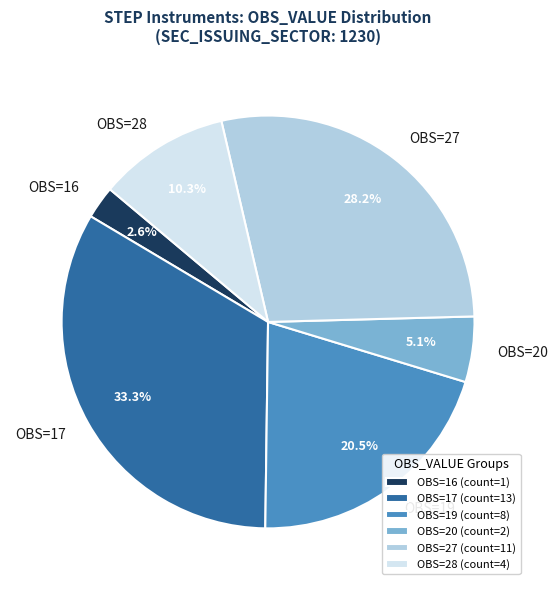

Does any single category account for the majority?

No